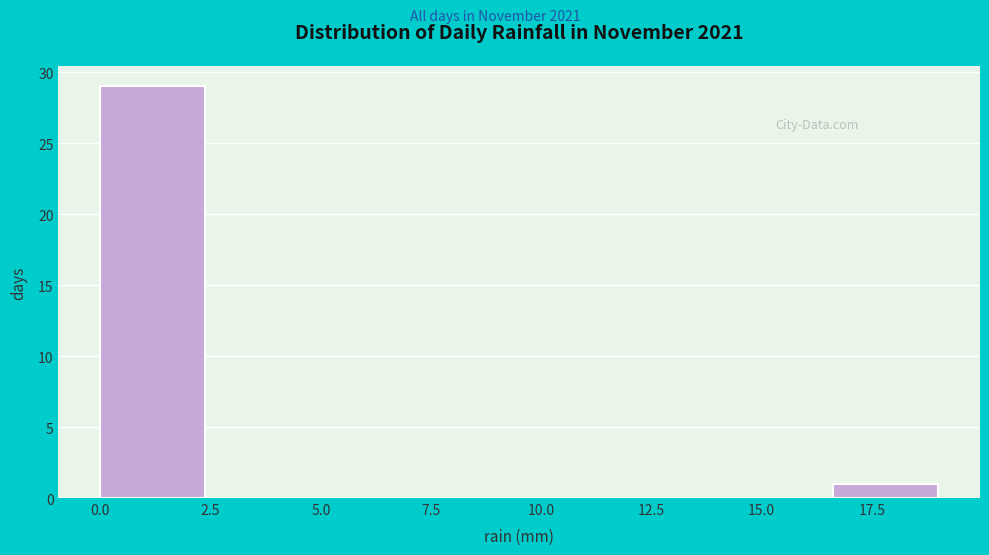

How tall is the bar that spans 0.0 to 2.5 on the x-axis? Neither the bar edges nor the heights are printed on the chart, so give them approximately, as read against the axes.

29